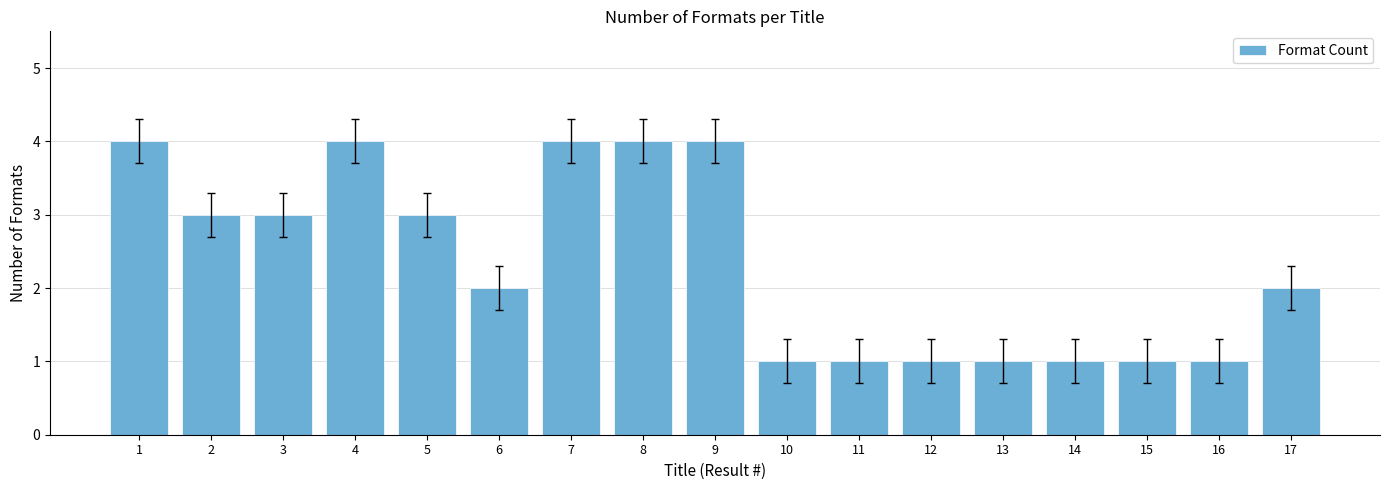

What is the value of the 9th bar from the left?

4